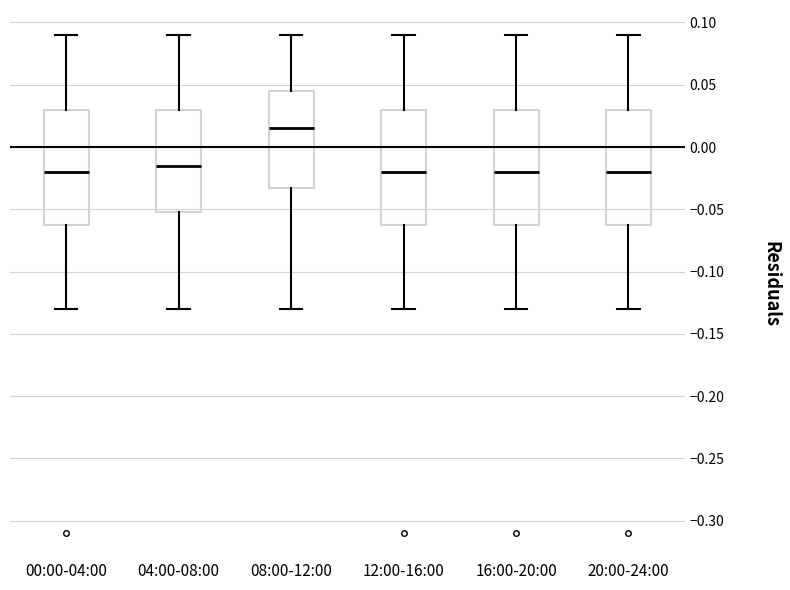

Reading left to right, transcribe this box plot: for each box, give where its median line is, the range the box spans, and where its two whiskers end, as read against the y-axis. The values are not printed on the chart, so give them approximately, as read against the axis.

00:00-04:00: median -0.020, box -0.060 to 0.030, whiskers -0.130 to 0.090
04:00-08:00: median -0.015, box -0.050 to 0.030, whiskers -0.130 to 0.090
08:00-12:00: median 0.015, box -0.030 to 0.045, whiskers -0.130 to 0.090
12:00-16:00: median -0.020, box -0.060 to 0.030, whiskers -0.130 to 0.090
16:00-20:00: median -0.020, box -0.060 to 0.030, whiskers -0.130 to 0.090
20:00-24:00: median -0.020, box -0.060 to 0.030, whiskers -0.130 to 0.090